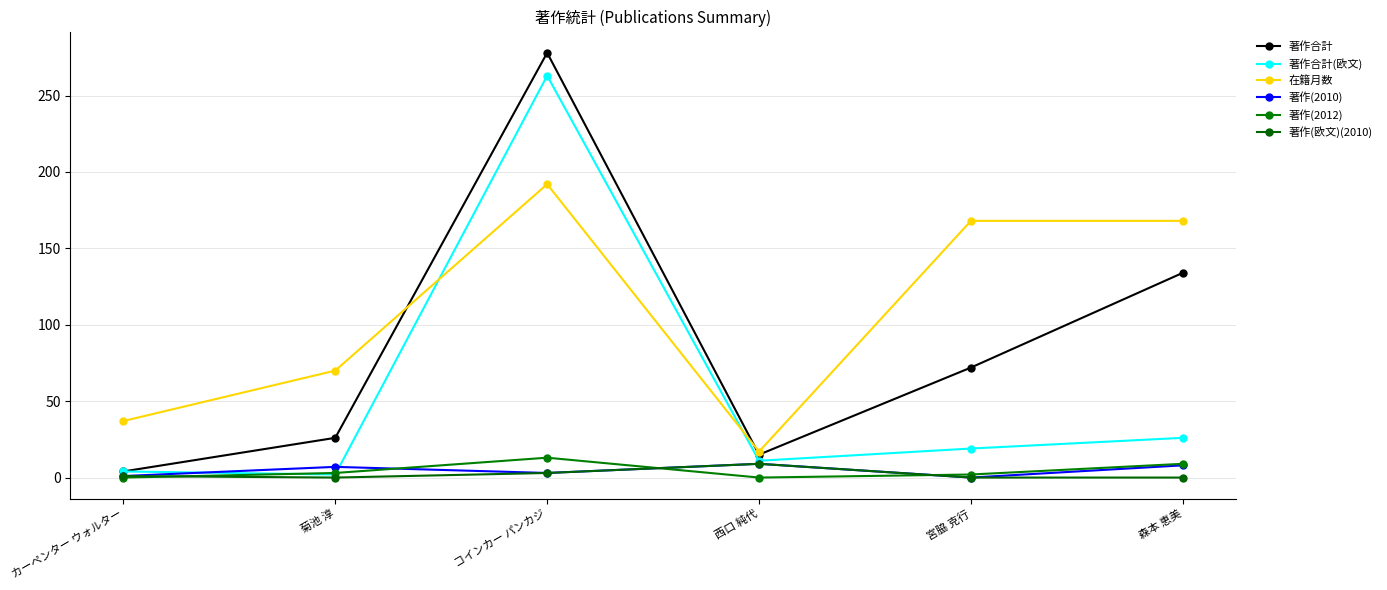

True or false: 著作合計 has a value of 120 at 宮脇 克行.

False